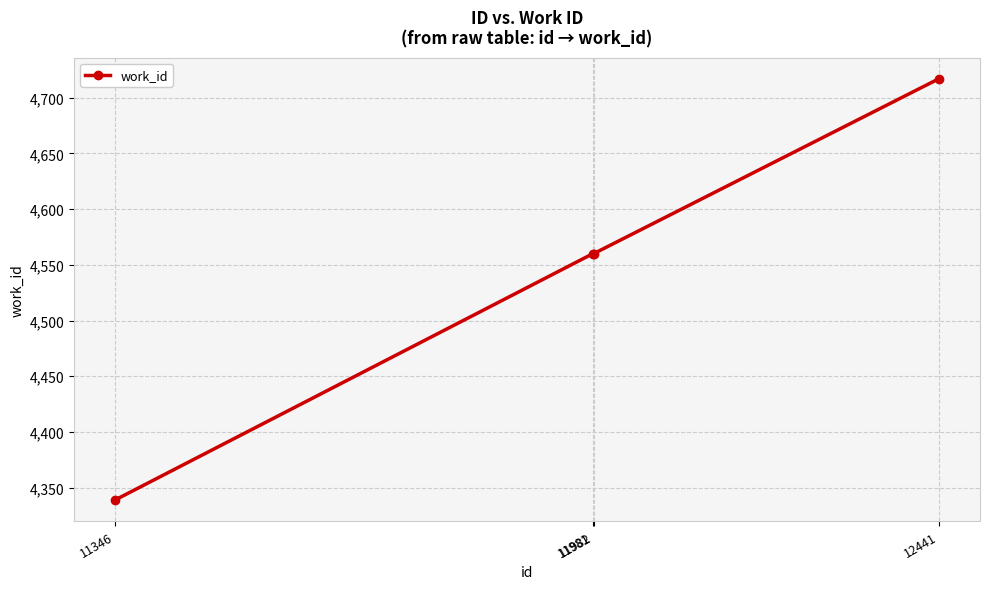

What is the difference between the second highest and minimum values?

221